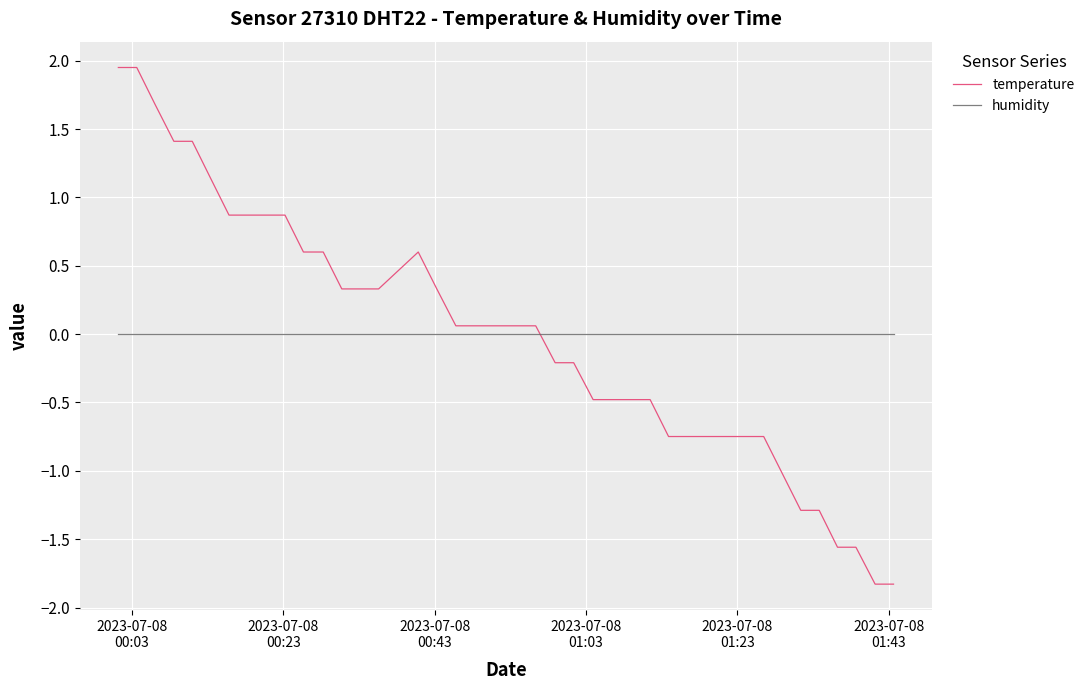

Which series has the widest spread of values?

temperature